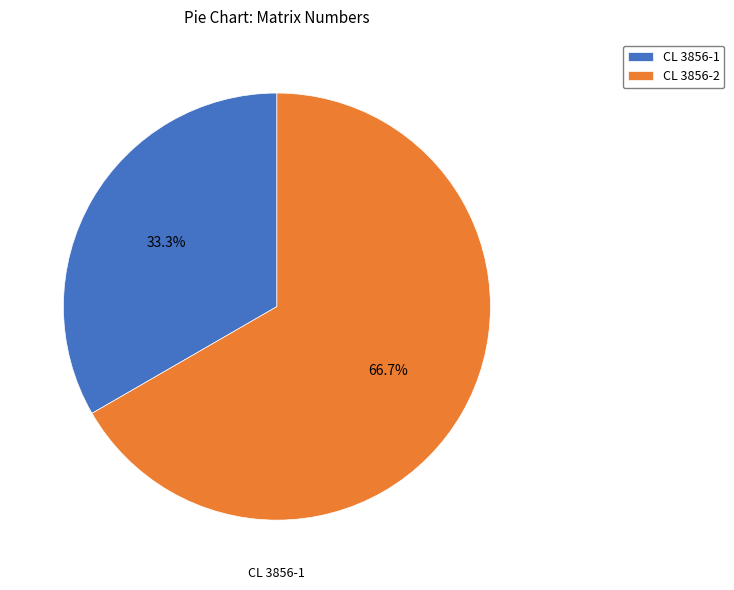

What is the largest slice in the pie chart?

CL 3856-2